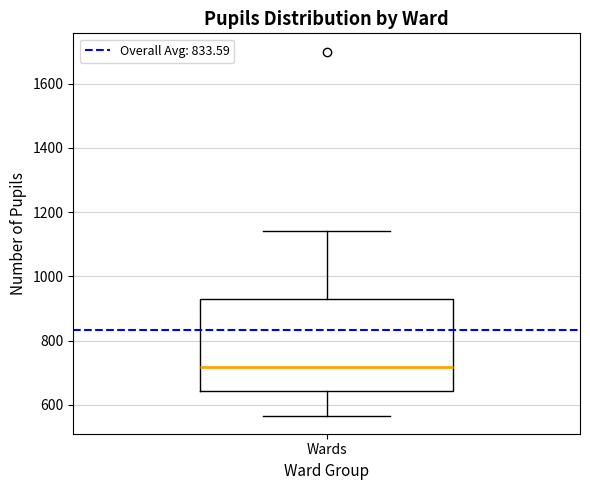

Read this box plot against the y-axis: the position of the median line, the range covered by the box, and the ends of both whiskers. The values are not printed on the chart, so give them approximately, as read against the axis.

median 720, box 640 to 940, whiskers 560 to 1140